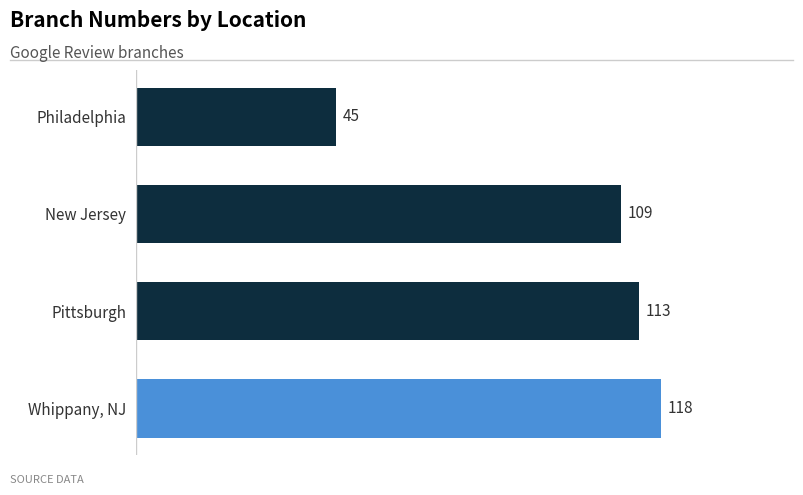

What is the sum of all values?

385